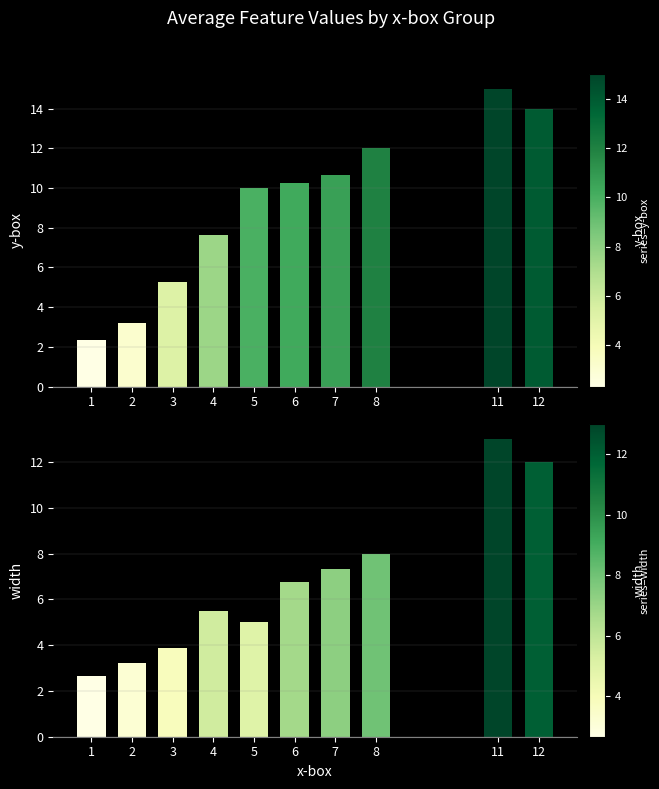

Reading left to right, transcribe all the data shown in this chart.

y-box: 2.3	3.2	5.3	7.6	10.0	10.2	10.7	12.0	15.0	14.0
width: 2.7	3.2	3.9	5.5	5.0	6.8	7.3	8.0	13.0	12.0